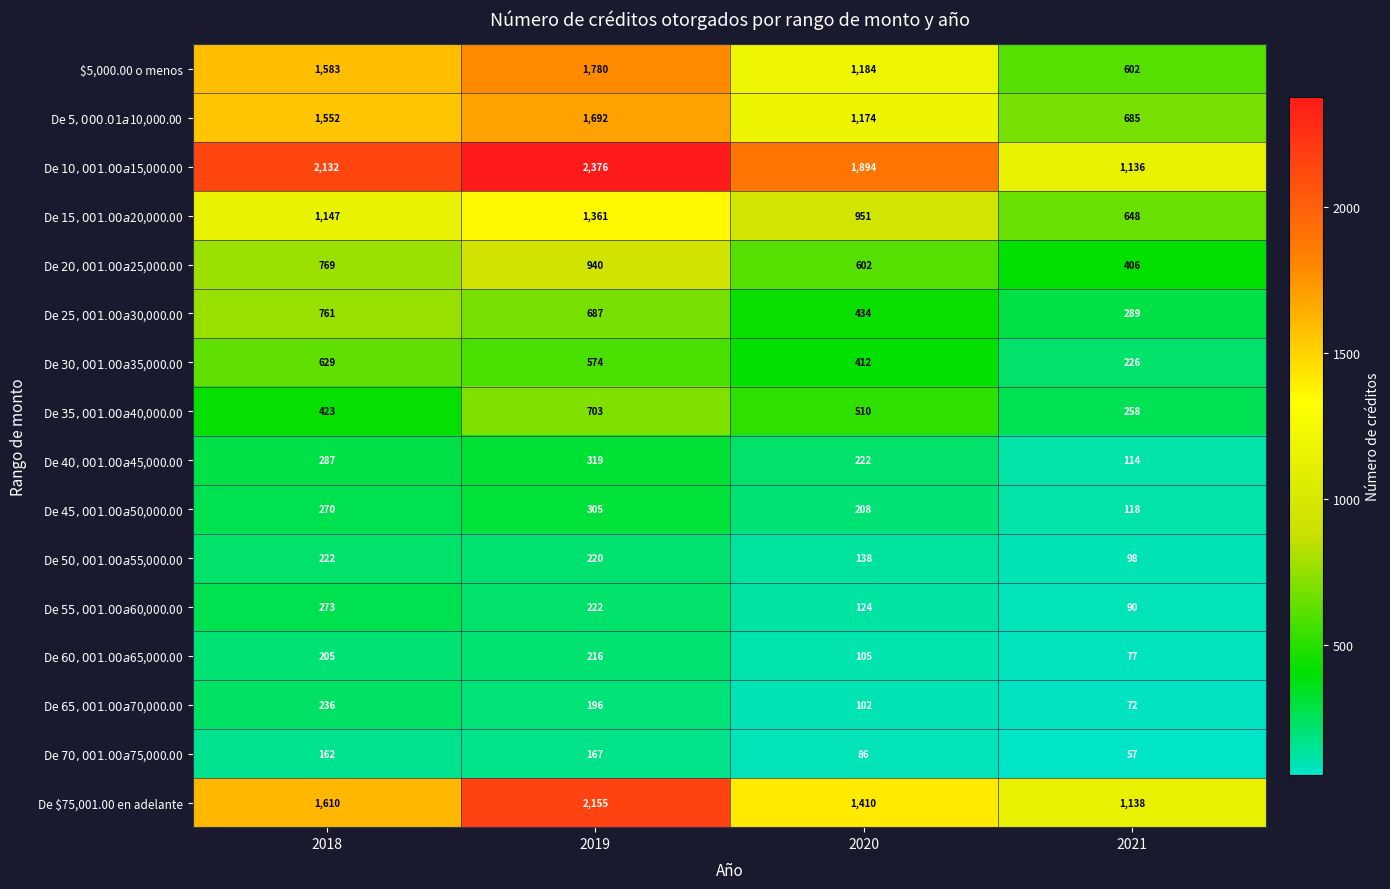

What is the total value across all series at 2021?

6014